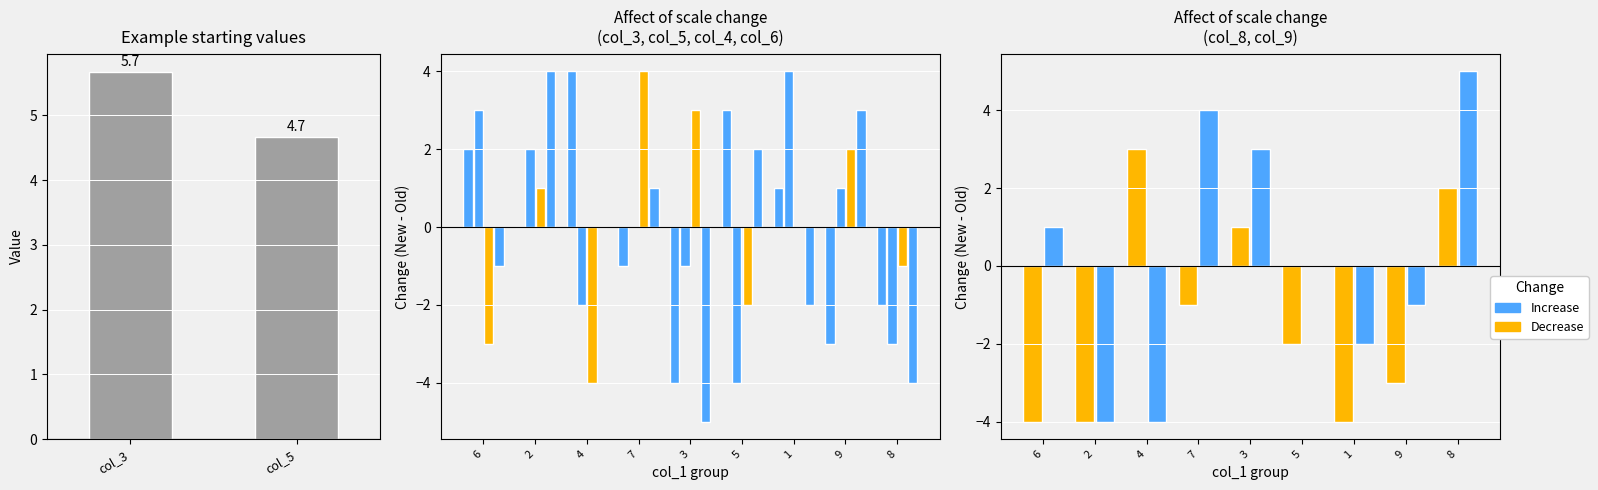

What position from the right is 7?

6